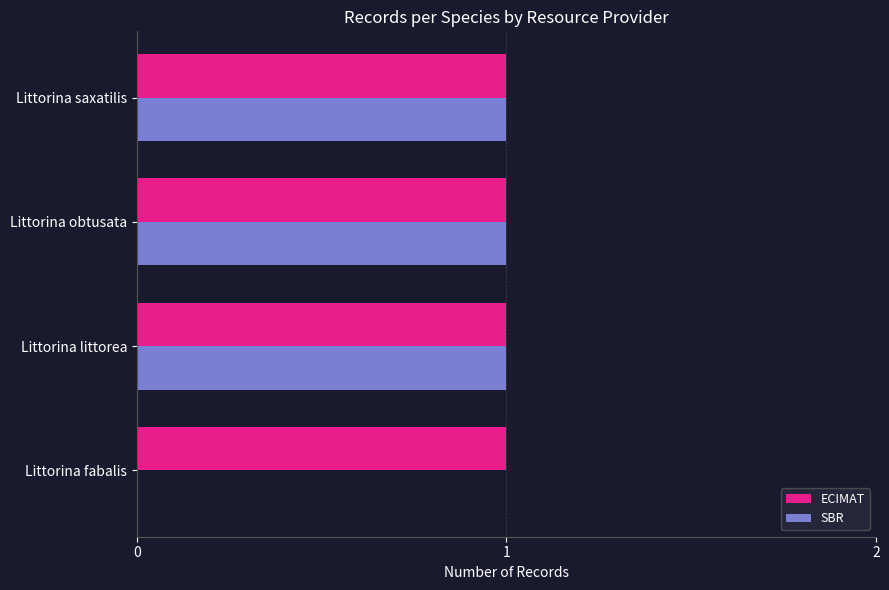

True or false: SBR has a value of 1 at Littorina obtusata.

True